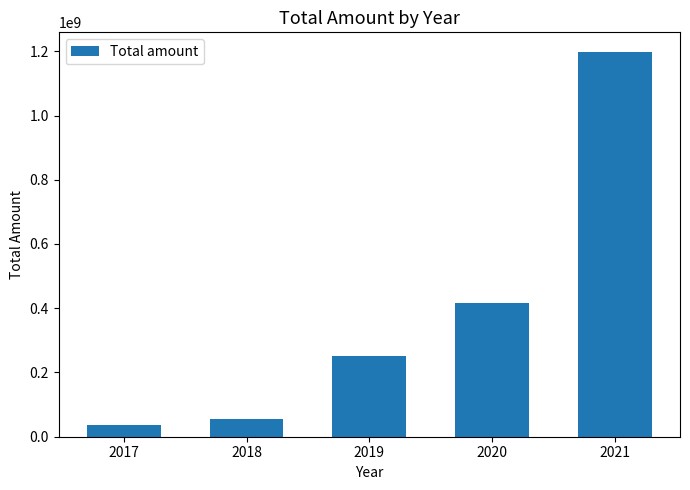

Reading right to left, extract all data points from this chart.

2021=1199000000	2020=416000000	2019=252000000	2018=56000000	2017=38000000